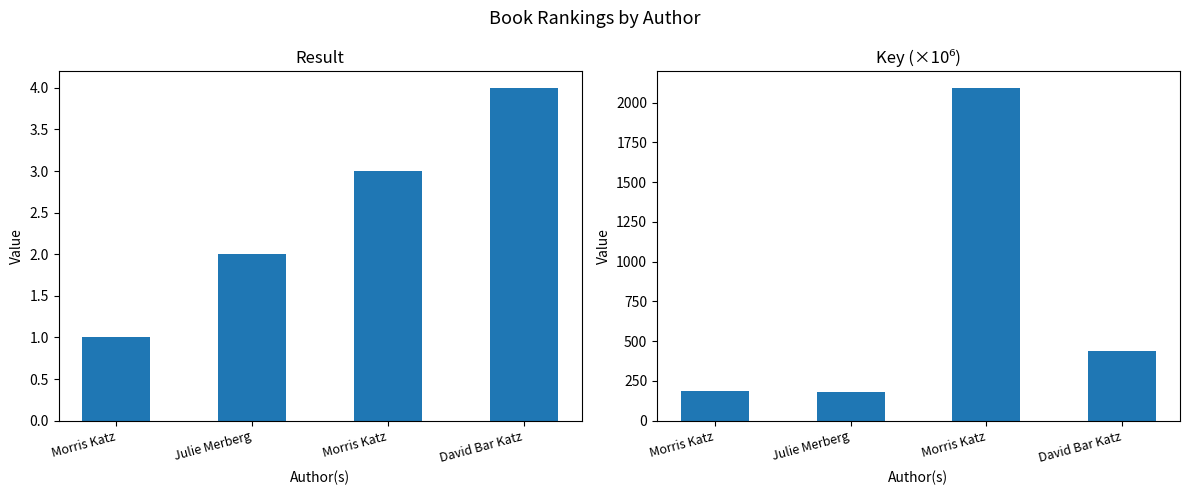

What is the spread (max minus min) of values at Julie Merberg?

176.6